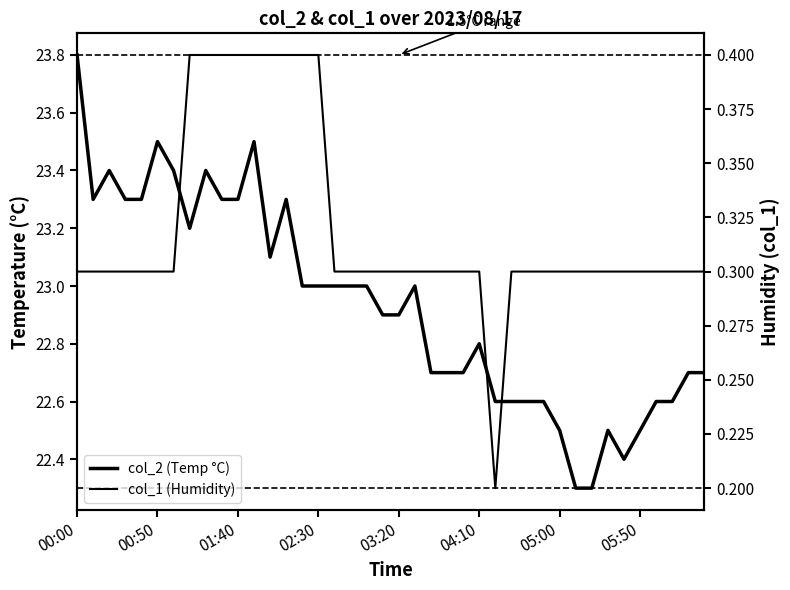

At how many categories does at least one series exceed 22?

40